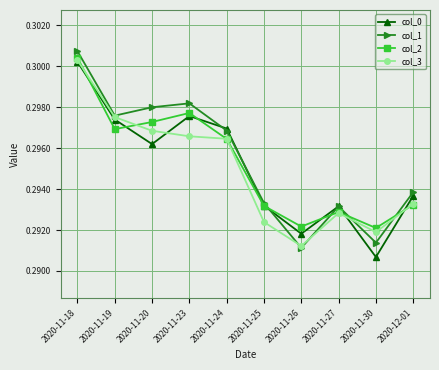

Is the value of col_1 at 2020-11-23 greater than the value of col_3 at 2020-11-26?

Yes